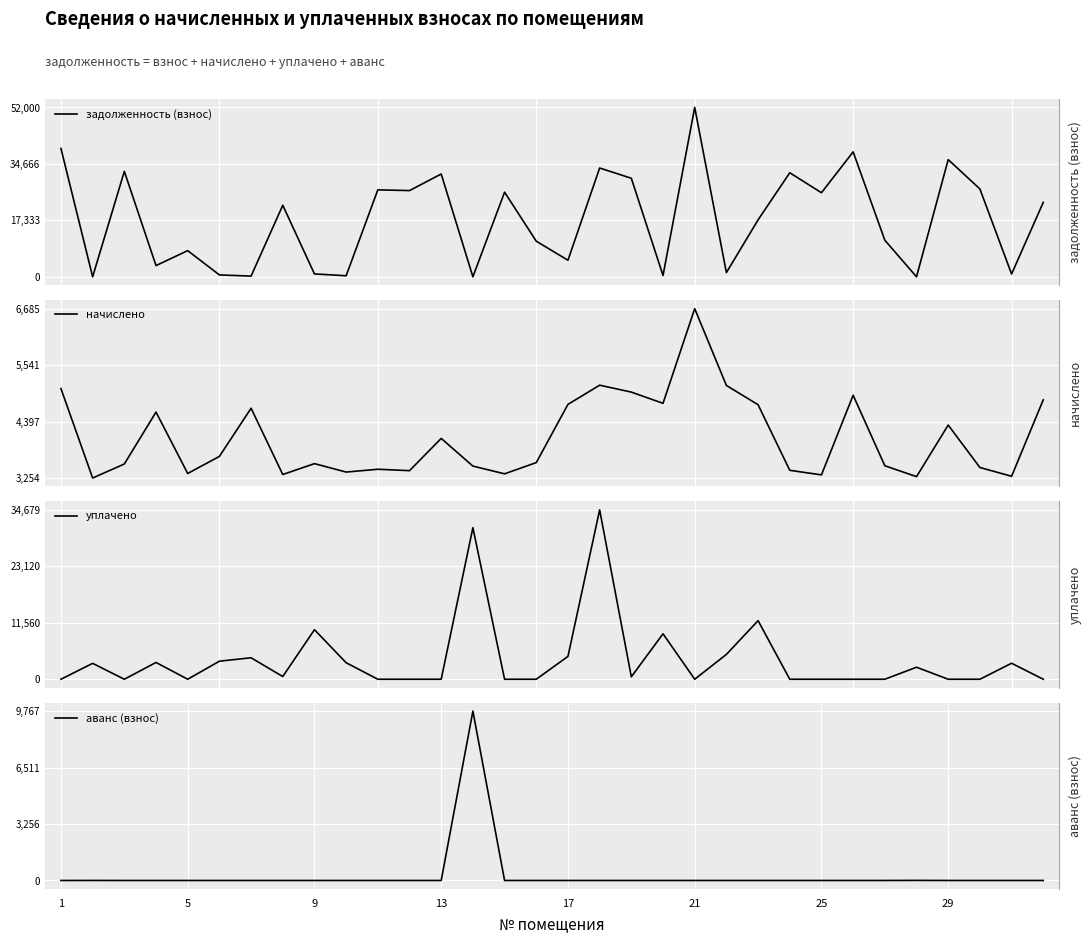

True or false: уплачено and начислено intersect in this chart.

True